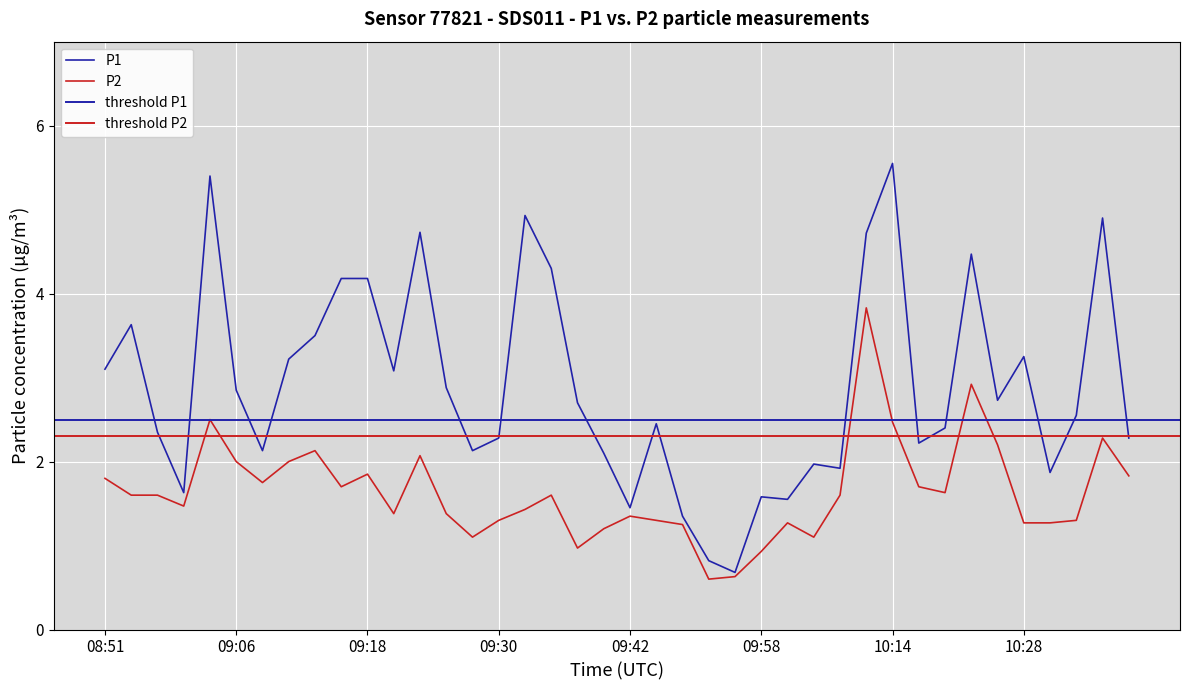

In P1, how many points are higher than both neighbors (excluding endpoints)?

11